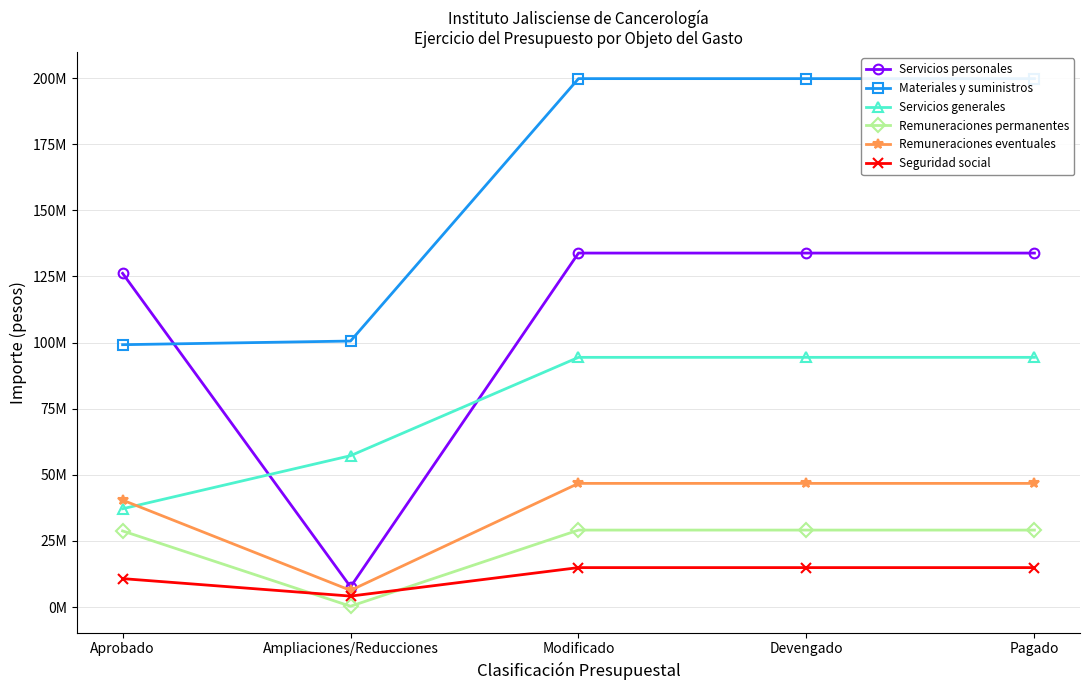

How many intersections are there between Remuneraciones eventuales and Servicios generales?

1